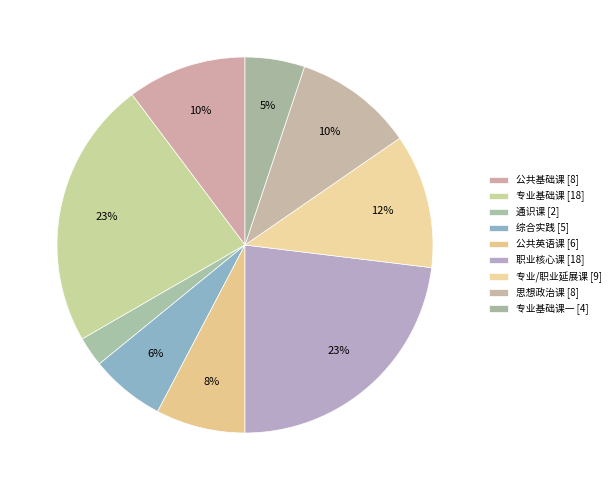

Count the number of slices in the pie.

9